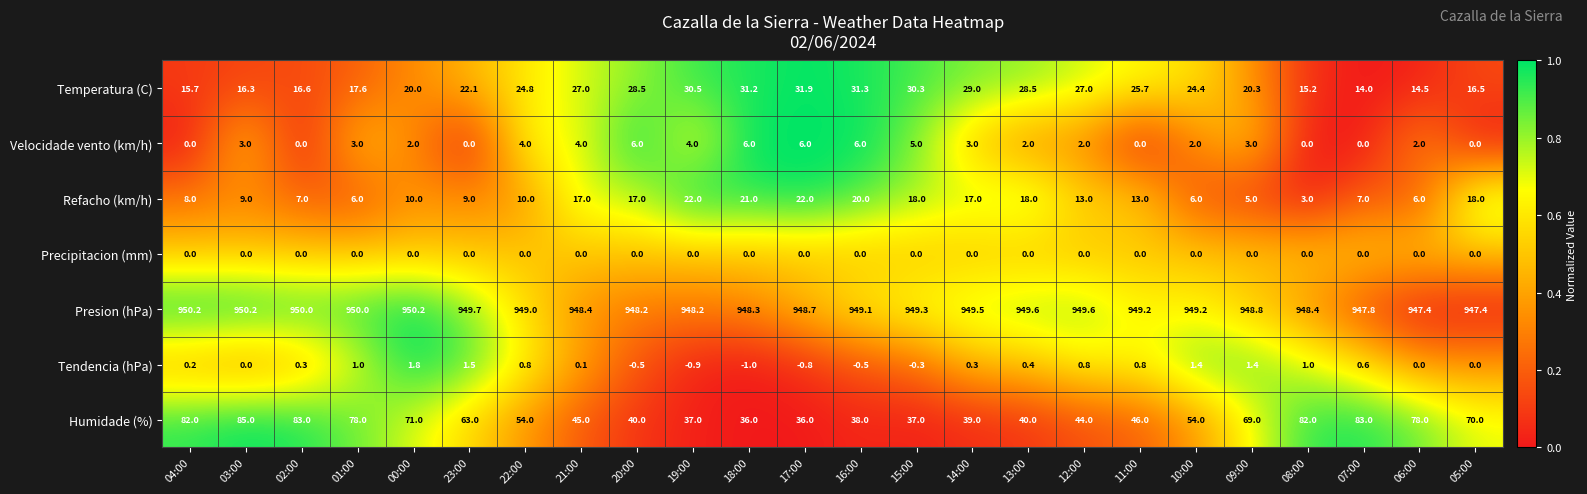

At which label does Presion (hPa) first exceed 949?

04:00